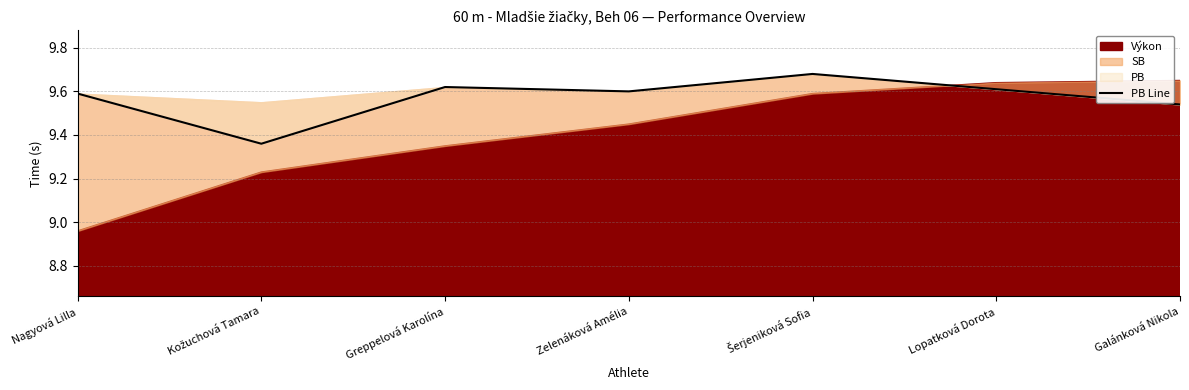

List the labels in order of value, smallest first.

Kožuchová Tamara, Galánková Nikola, Nagyová Lilla, Zelenáková Amélia, Lopatková Dorota, Greppelová Karolína, Šerjeniková Sofia